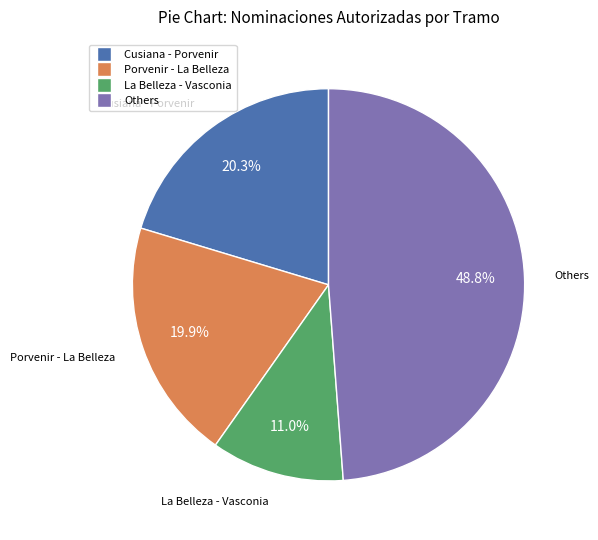

Is there a majority slice in this chart?

No